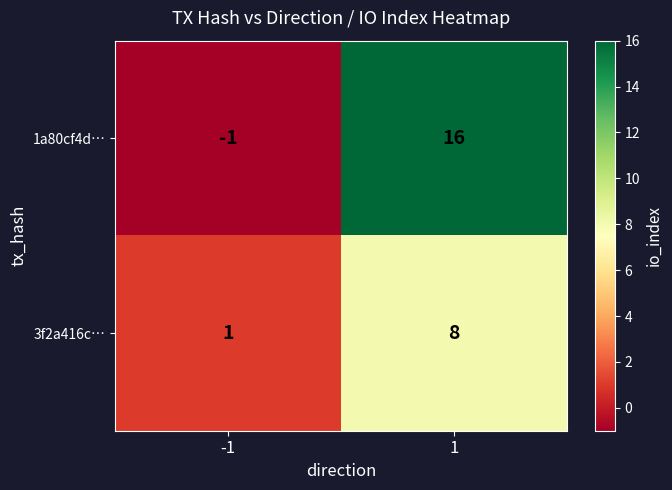

What is the maximum value shown in the chart?

16